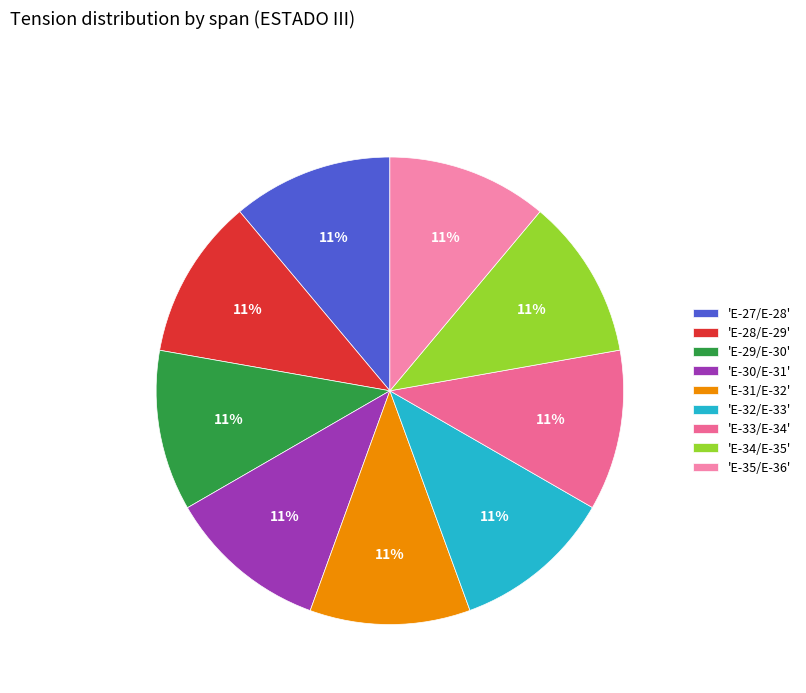

How many segments does this pie chart have?

9